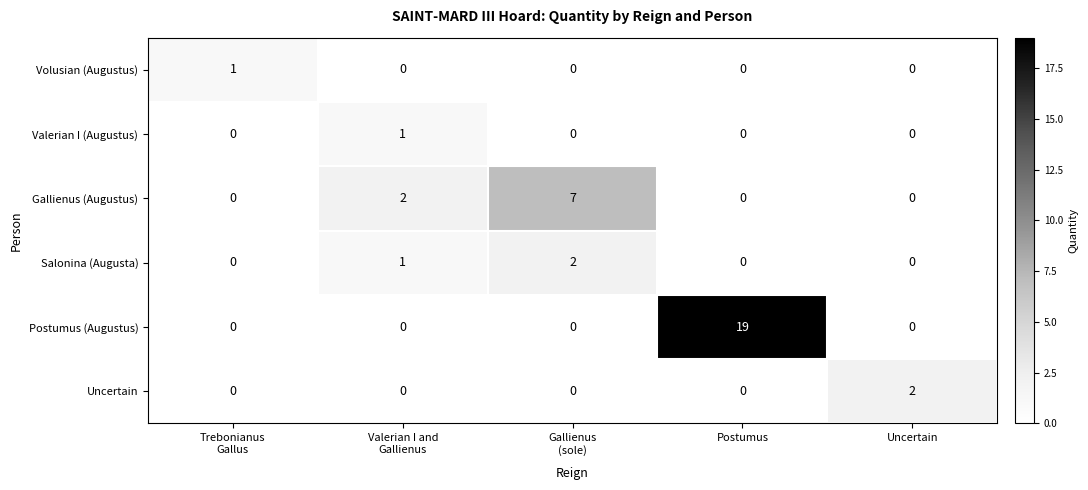

The value of Uncertain at Uncertain is 3. True or false?

False